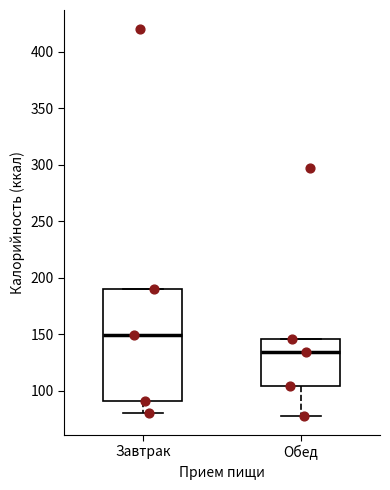

Where does the lower whisker of the box for Обед end on the y-axis? The values are not printed on the chart, so give them approximately, as read against the axis.

80